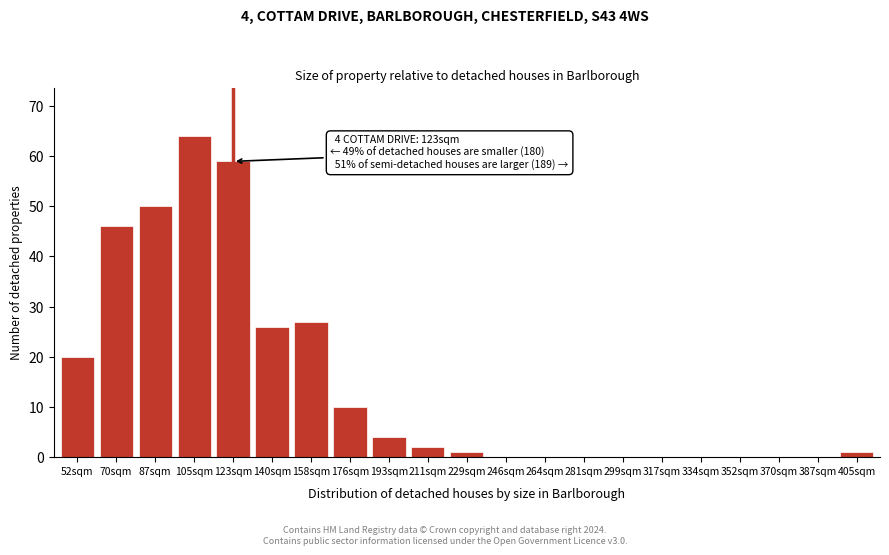

Reading left to right, transcribe all the data shown in this chart.

52sqm=20	70sqm=46	87sqm=50	105sqm=64	123sqm=59	140sqm=26	158sqm=27	176sqm=10	193sqm=4	211sqm=2	229sqm=1	246sqm=0	264sqm=0	281sqm=0	299sqm=0	317sqm=0	334sqm=0	352sqm=0	370sqm=0	387sqm=0	405sqm=1